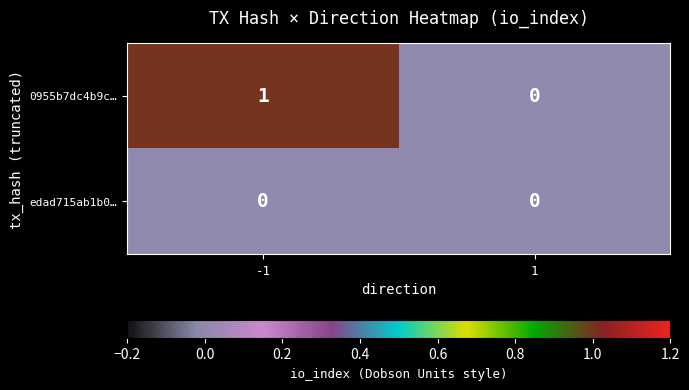

List the series in order of their peak value, lowest first.

edad715ab1b0…, 0955b7dc4b9c…